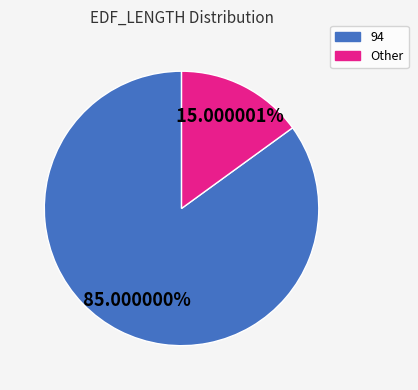

The Other slice represents 28% of the pie. True or false?

False